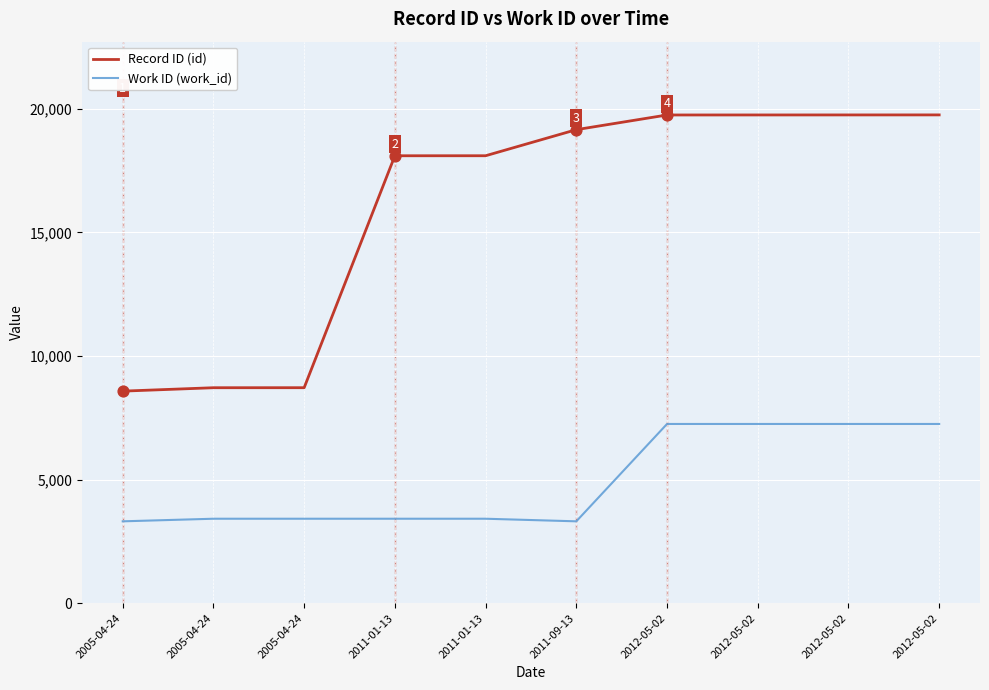

At which category is the sum across all series the highest?

2012-05-02